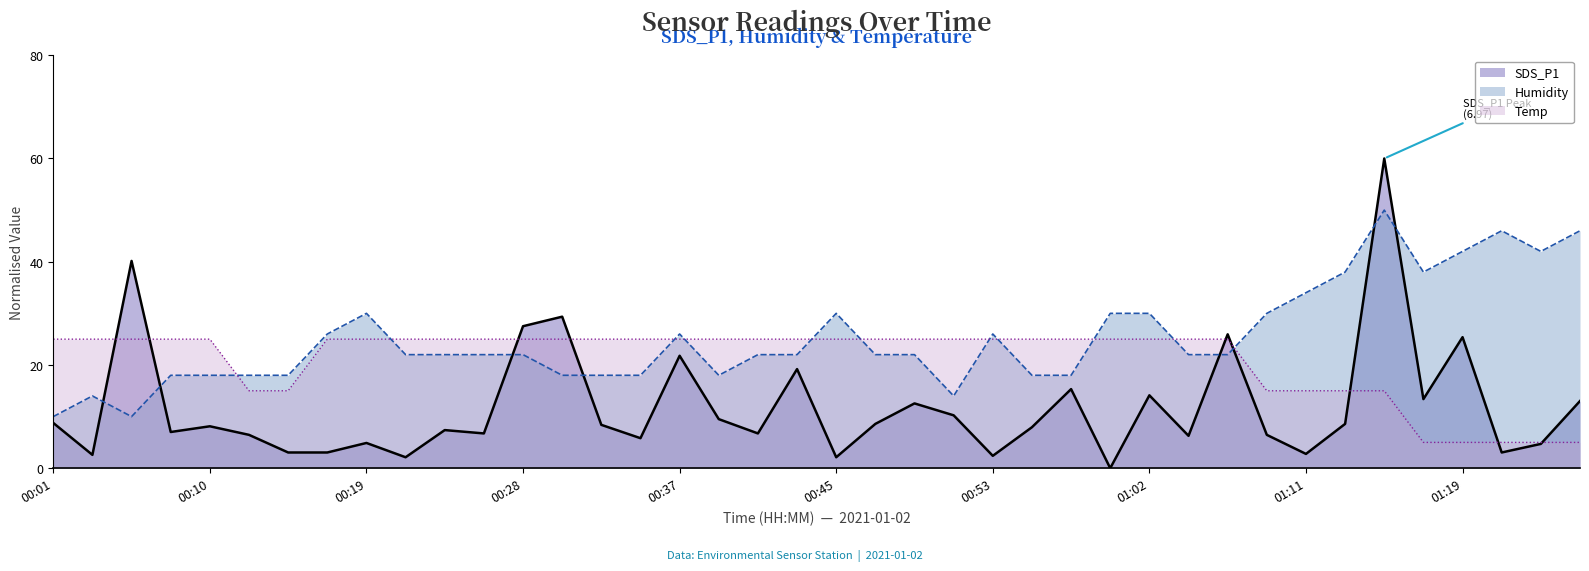

Is the value of Humidity at 00:56 greater than the value of SDS_P1 at 01:04?

Yes